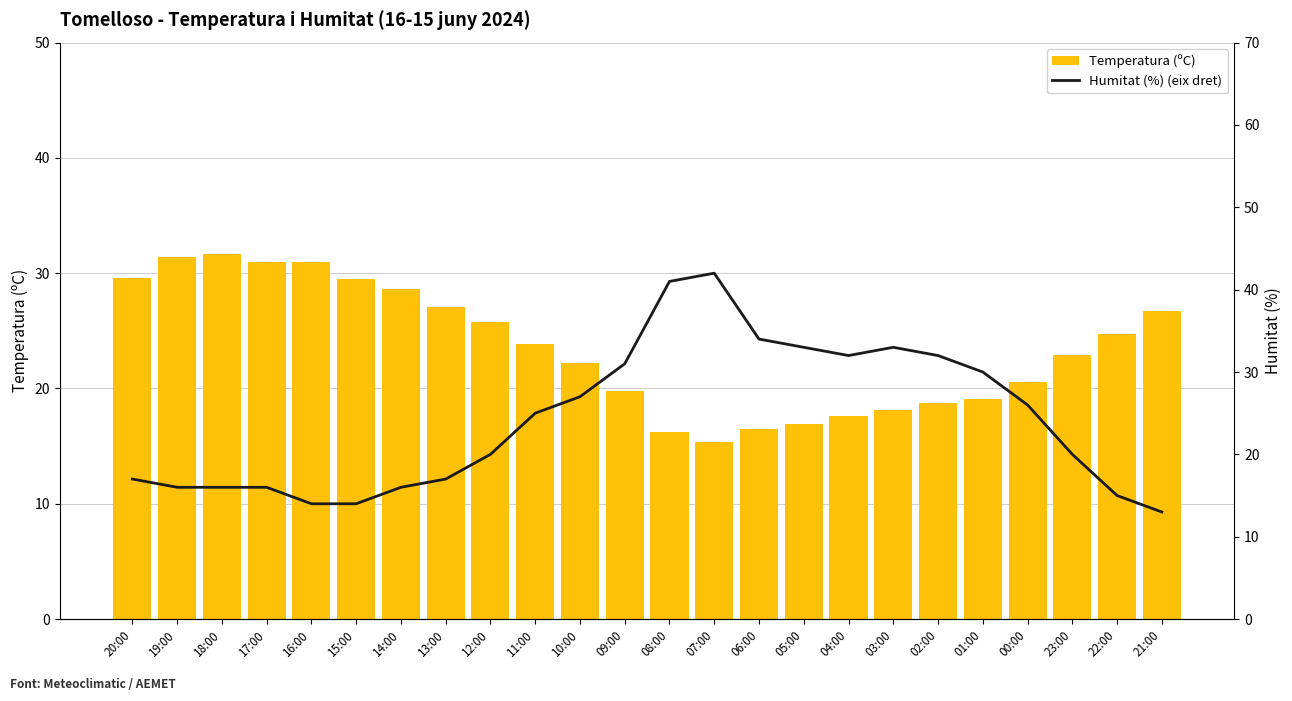

True or false: Temperatura (ºC) has a value of 28.5 at 09:00.

False